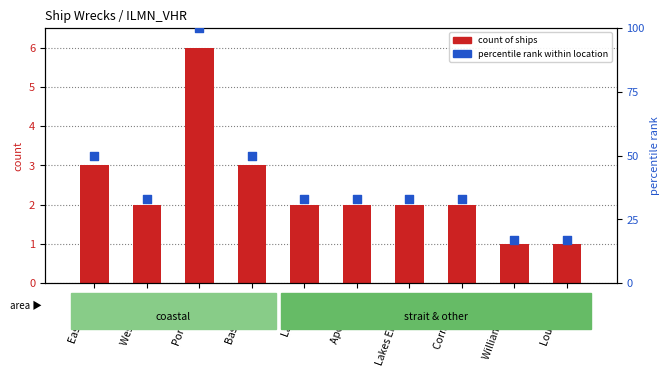

Which series contains the lowest Y value?

count of ships